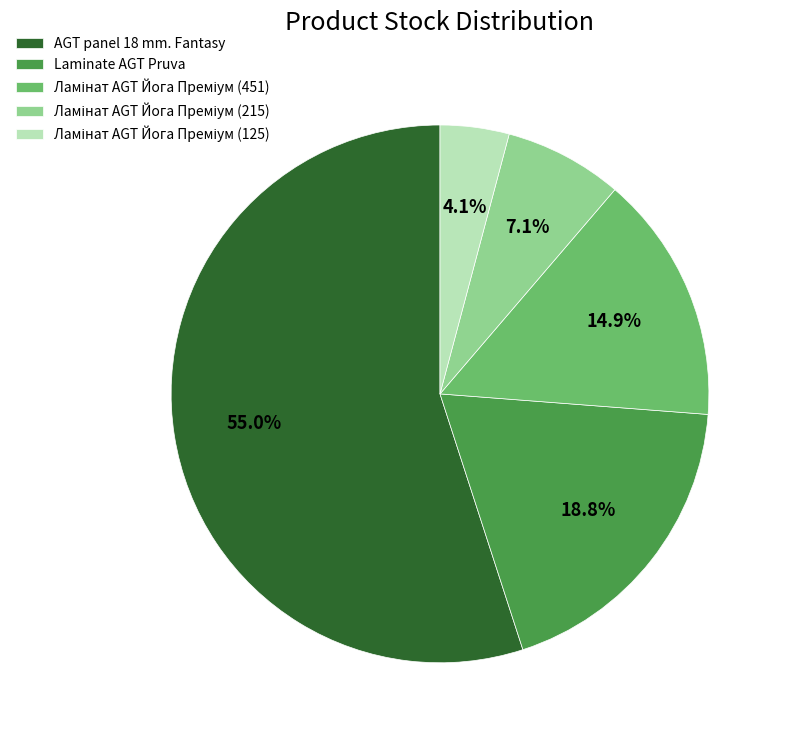

How much of the chart is everything except Laminate AGT Pruva?

81.2%